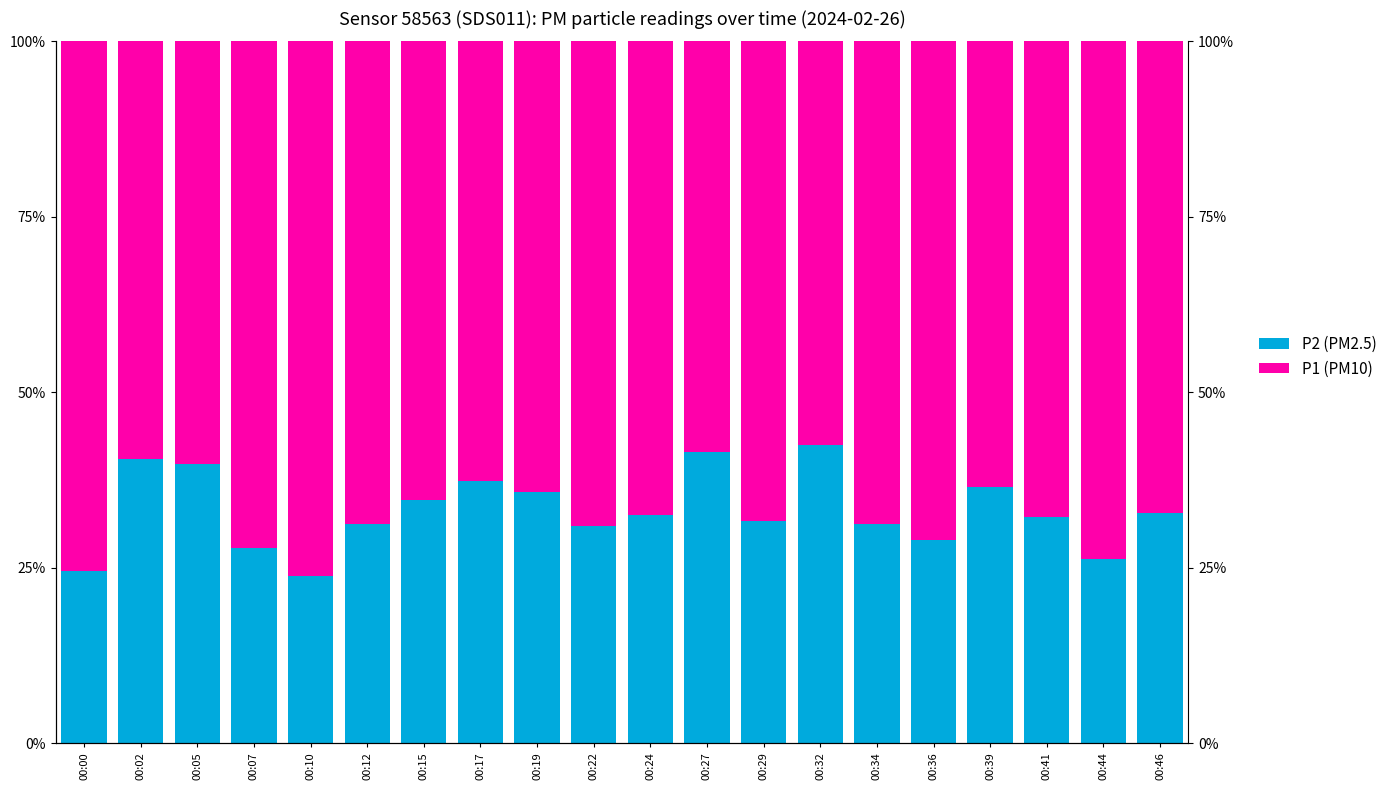

Which label corresponds to the smallest value in the chart?

00:10